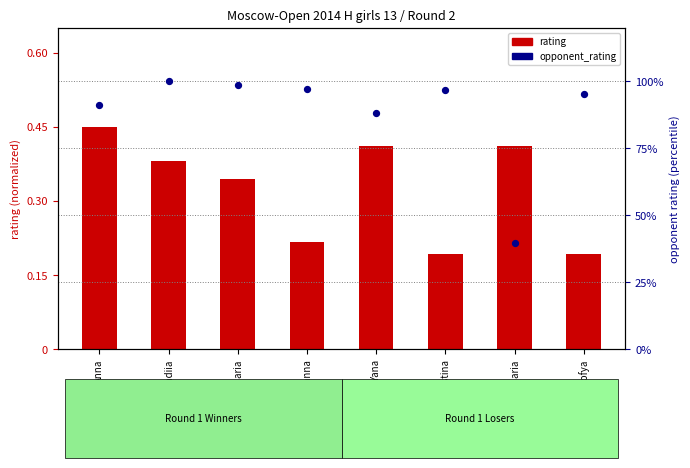

What are all the series names shown in the legend?

rating, opponent_rating